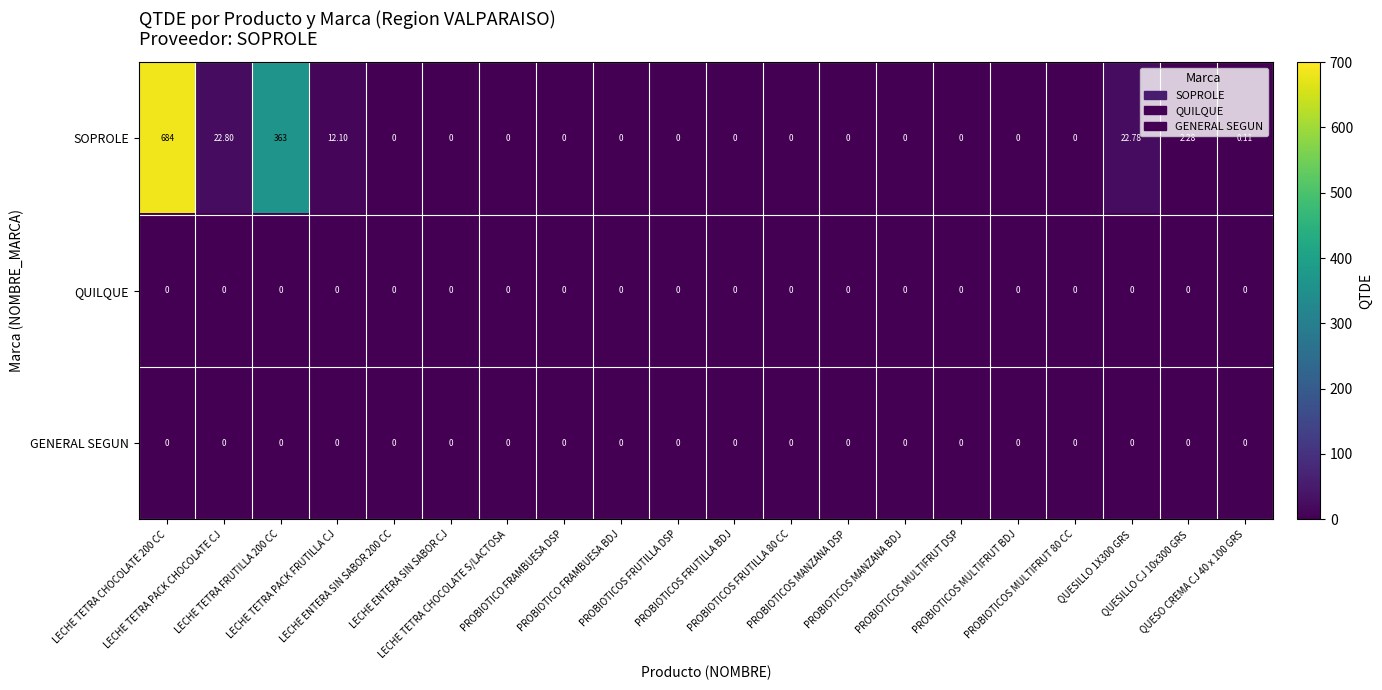

Which series has the largest total across all categories?

SOPROLE